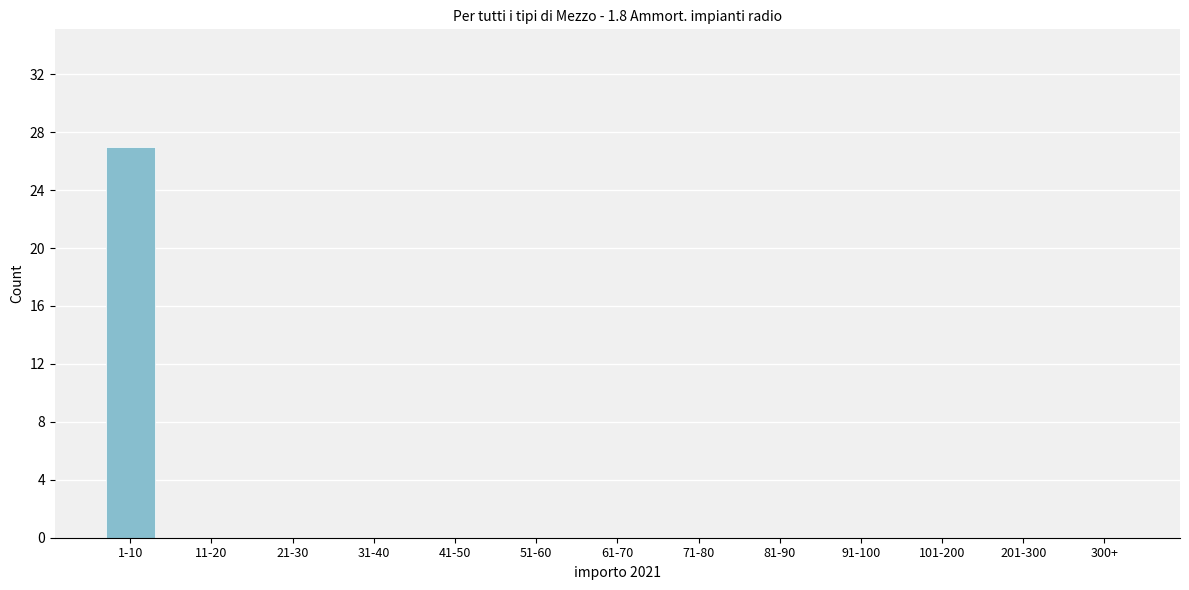

Reading left to right, transcribe all the data shown in this chart.

1-10=27	11-20=0	21-30=0	31-40=0	41-50=0	51-60=0	61-70=0	71-80=0	81-90=0	91-100=0	101-200=0	201-300=0	300+=0